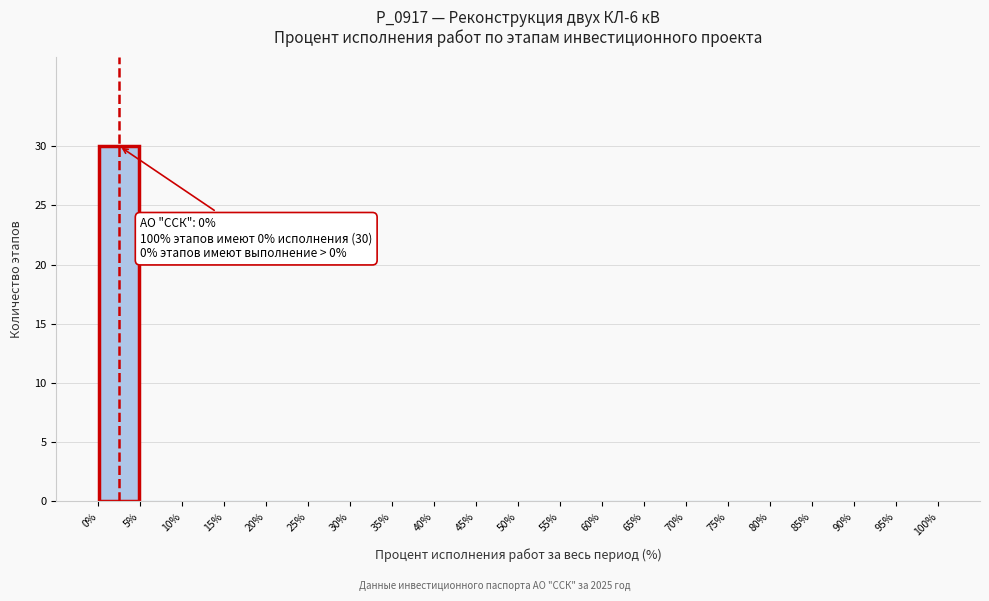

Which range on the x-axis has the tallest bar?

0% to 5%